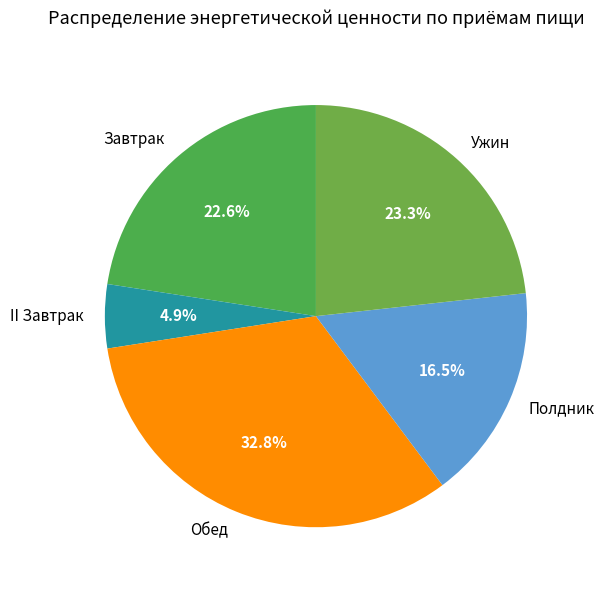

How many slices are in this pie chart?

5